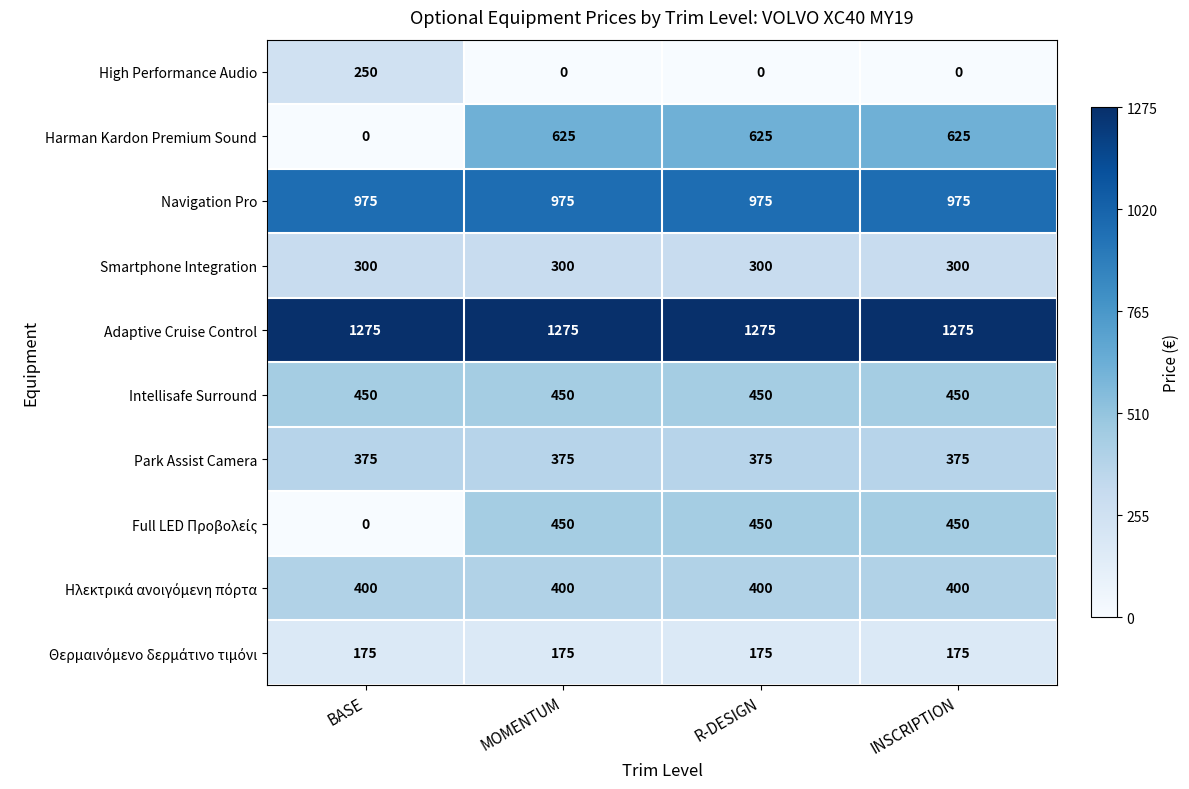

What is the lowest value of the Smartphone Integration series?

300